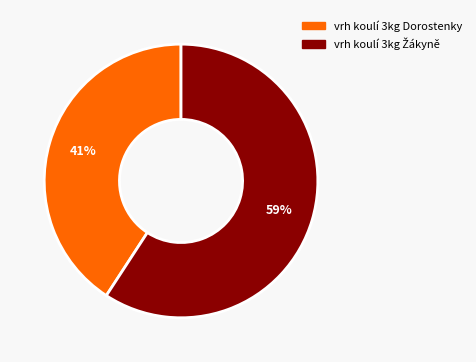

What is the smallest slice in the pie chart?

vrh koulí 3kg Dorostenky